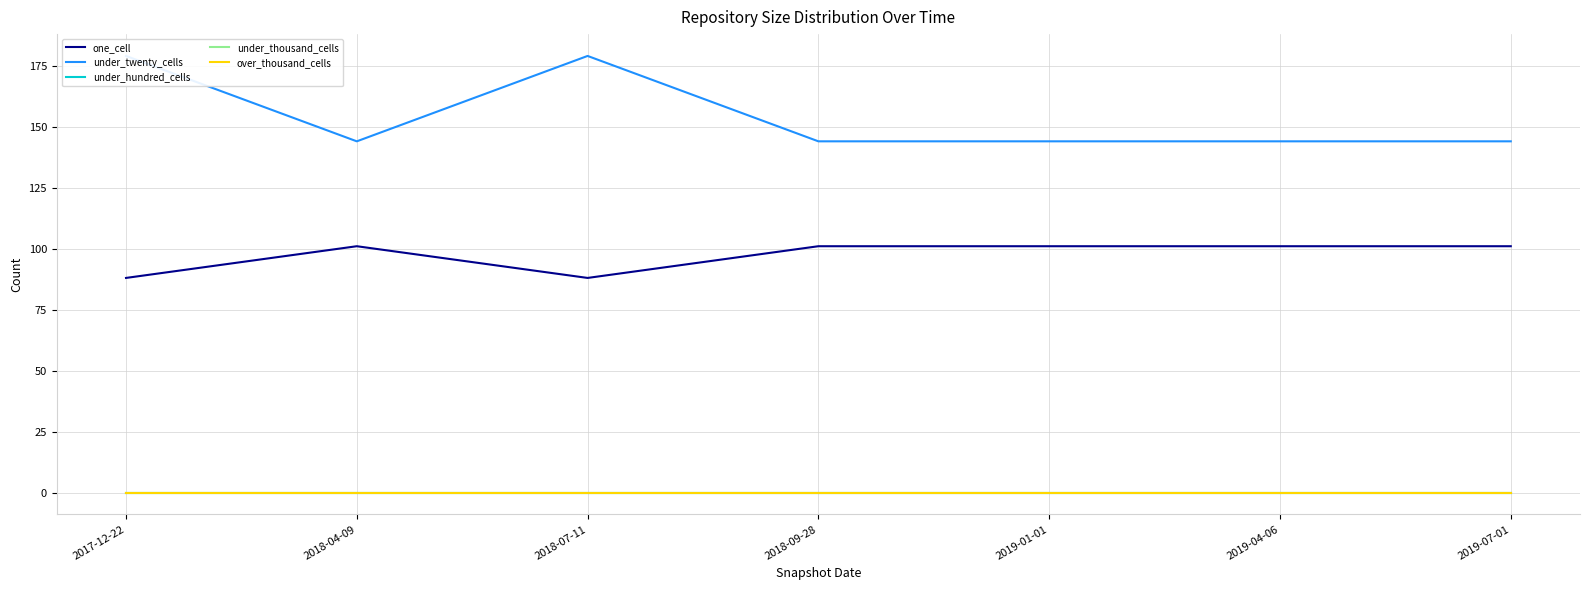

At which label is under_thousand_cells closest to 0?

2017-12-22